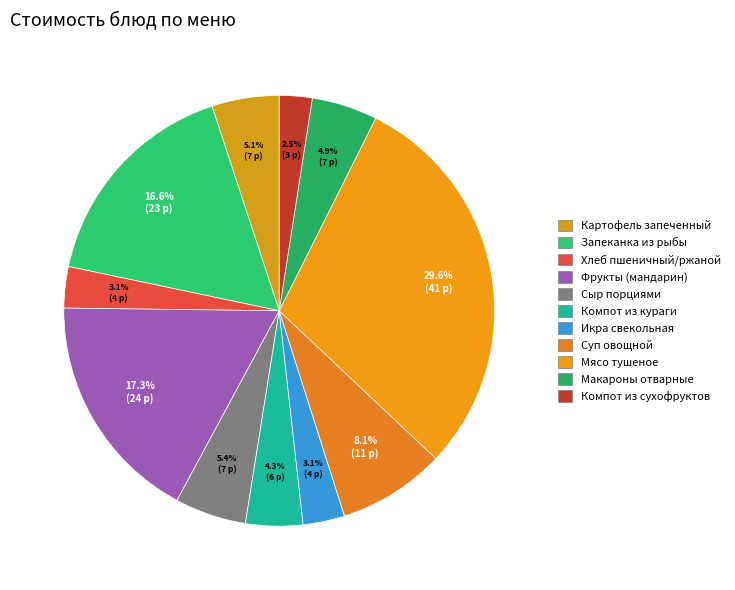

To the nearest percent, what percentage of the pie is Компот из сухофруктов?

2%